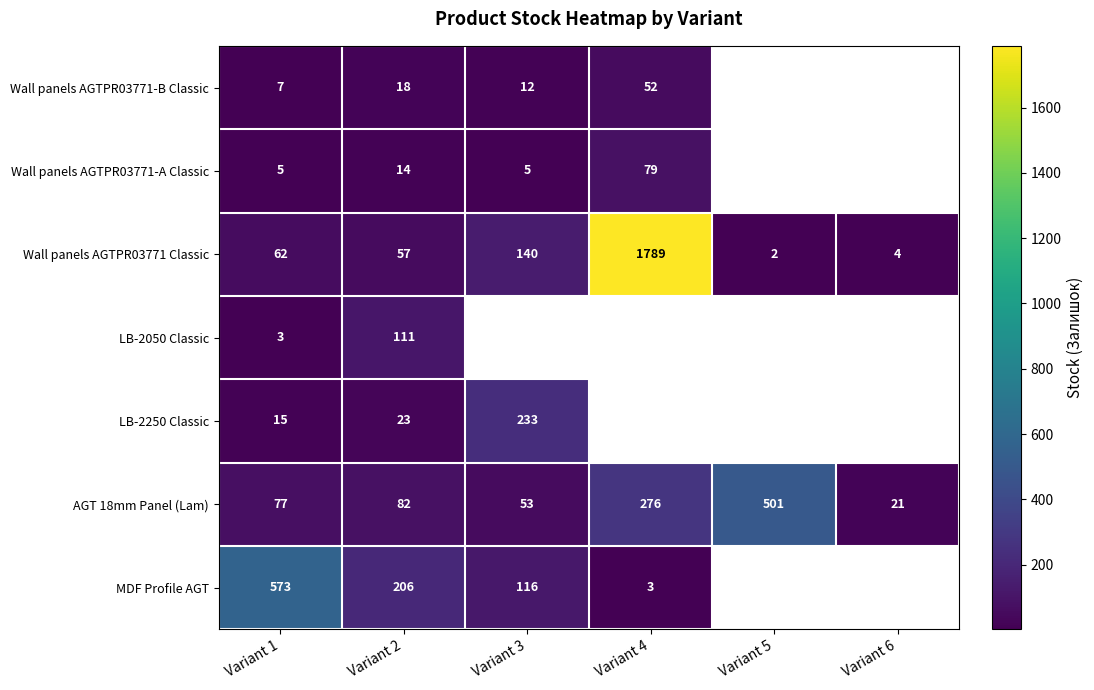

What is the smallest value displayed?

2.0